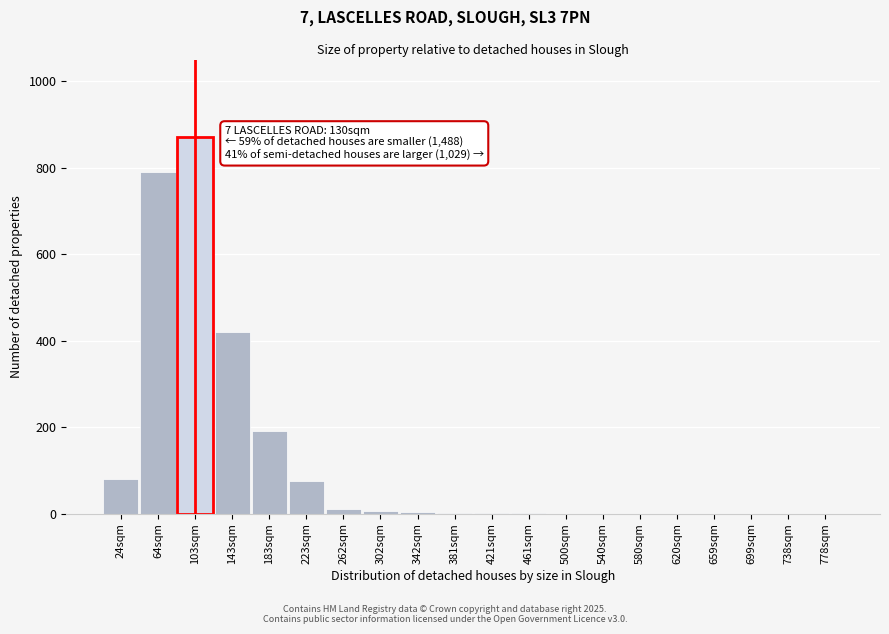

What is the sum of the values at 699sqm and 223sqm?

75